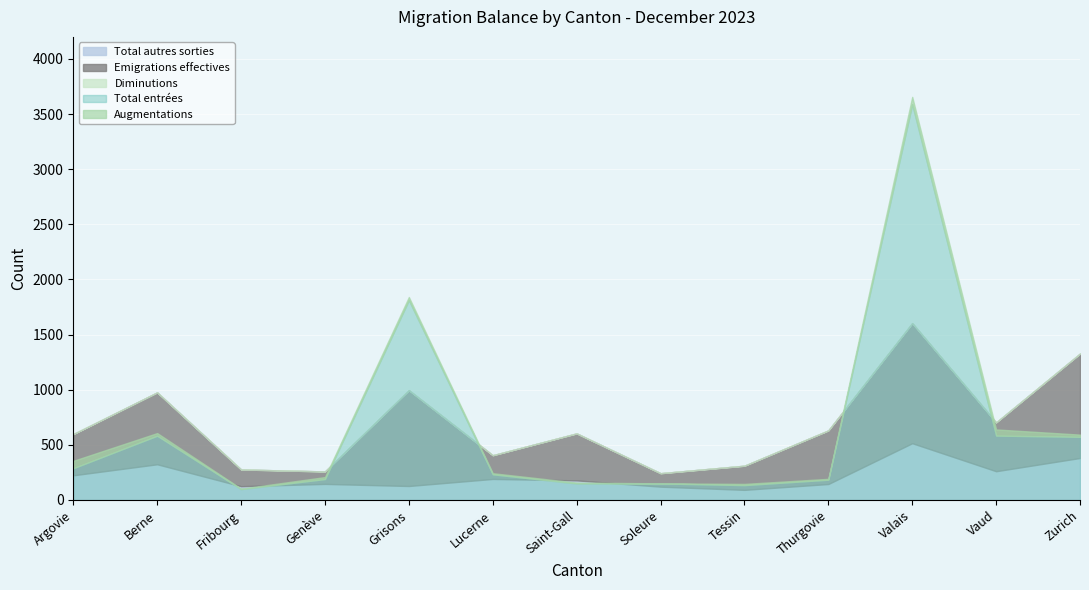

True or false: Total autres sorties has more than 2 points higher than both neighbors.

True